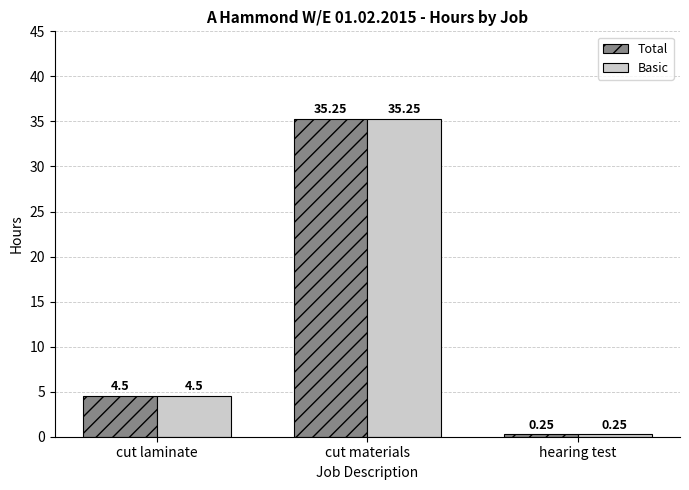

At which category is the sum across all series the highest?

cut materials